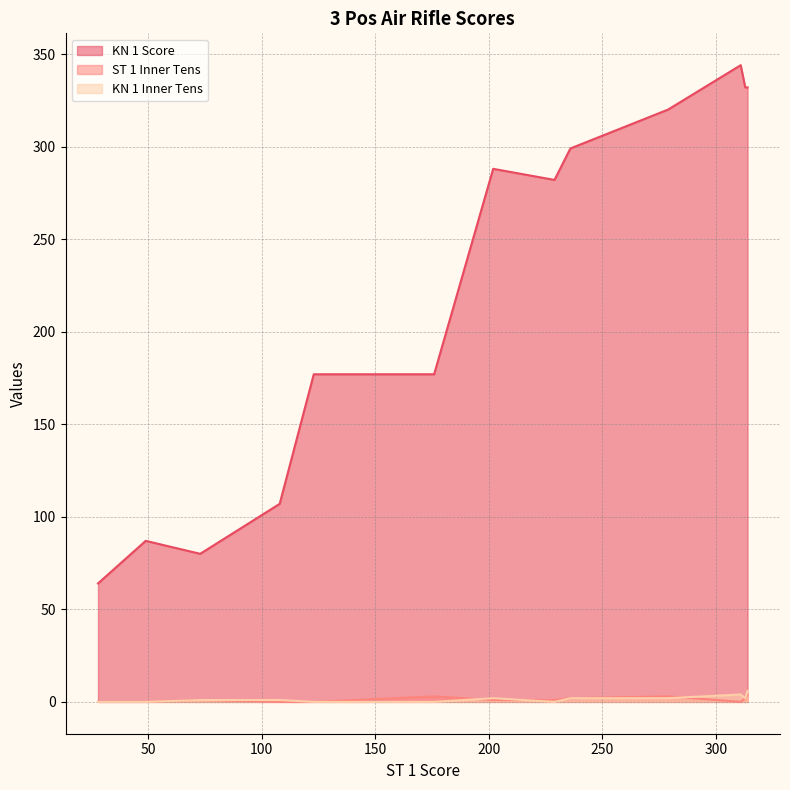

Which series changed the most between 311 and 314?

KN 1 Score